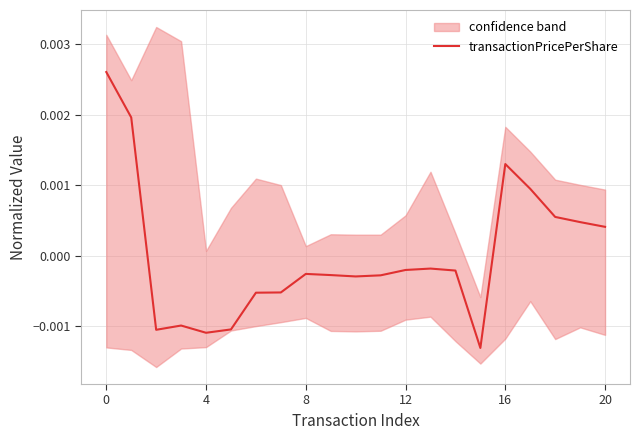

True or false: the data shows -0.0 at 4.

False